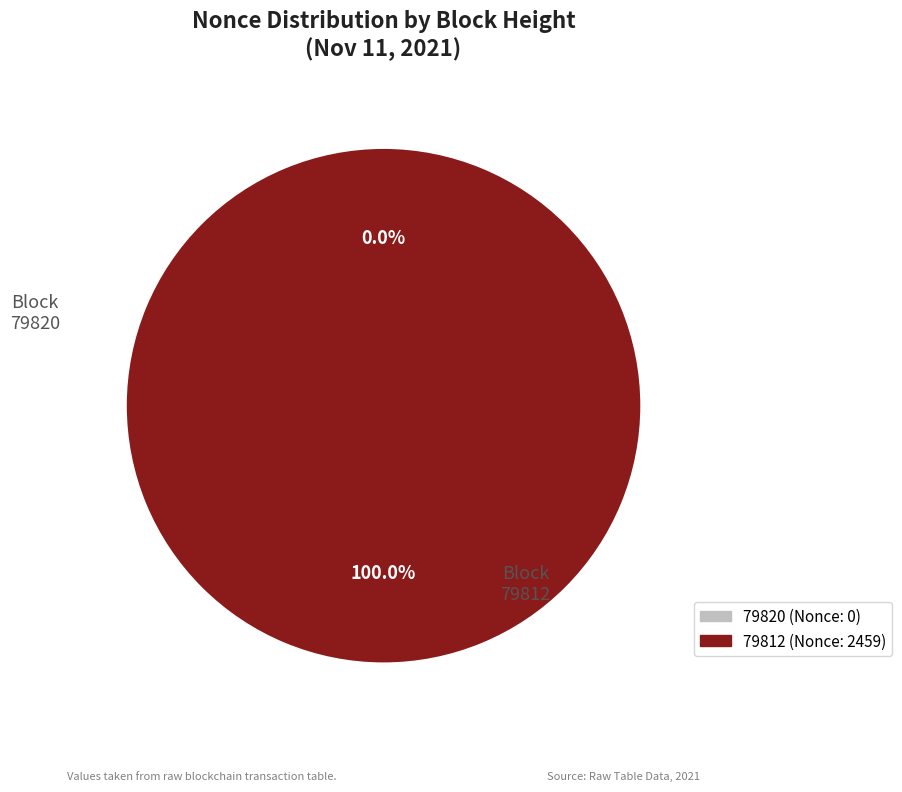

How many slices are in this pie chart?

2